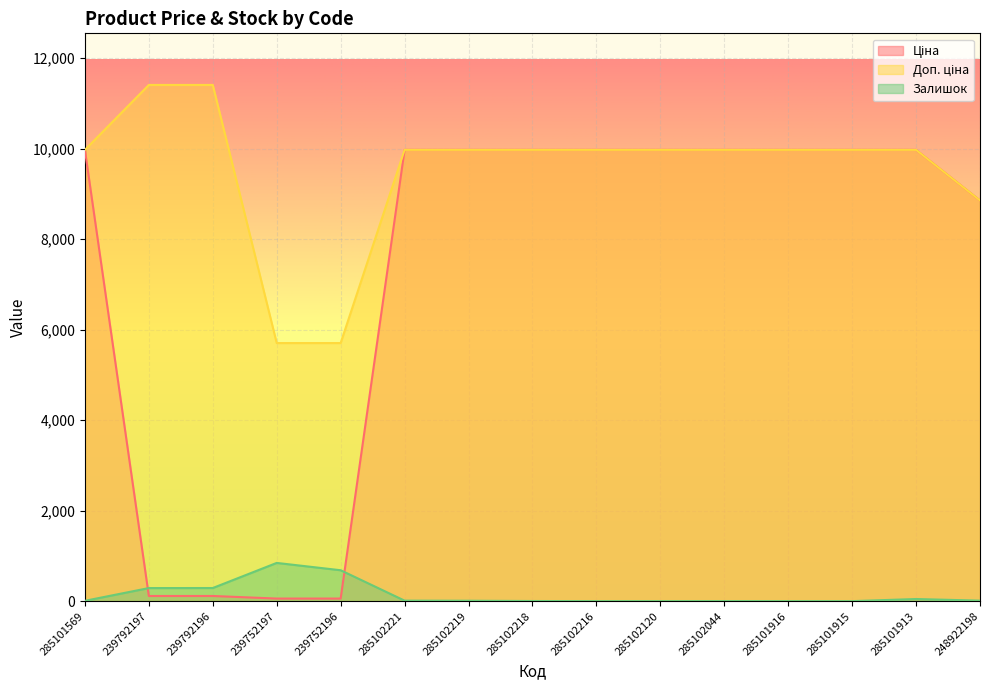

List the series in order of their peak value, lowest first.

Залишок, Ціна, Доп. ціна